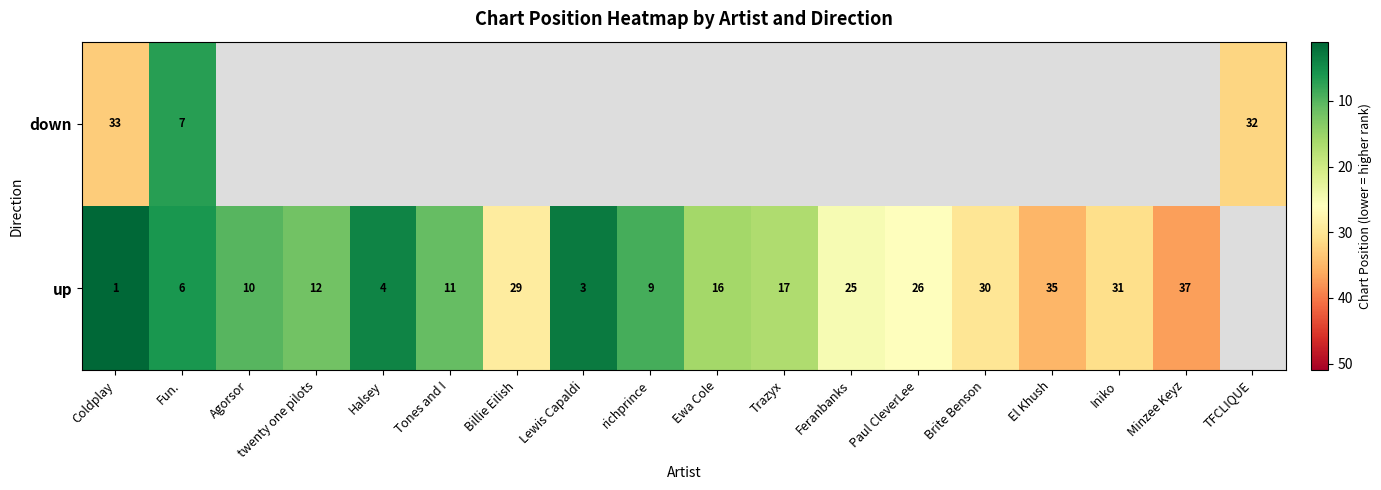

True or false: up has a value of 19.5 at Tones and I.

False